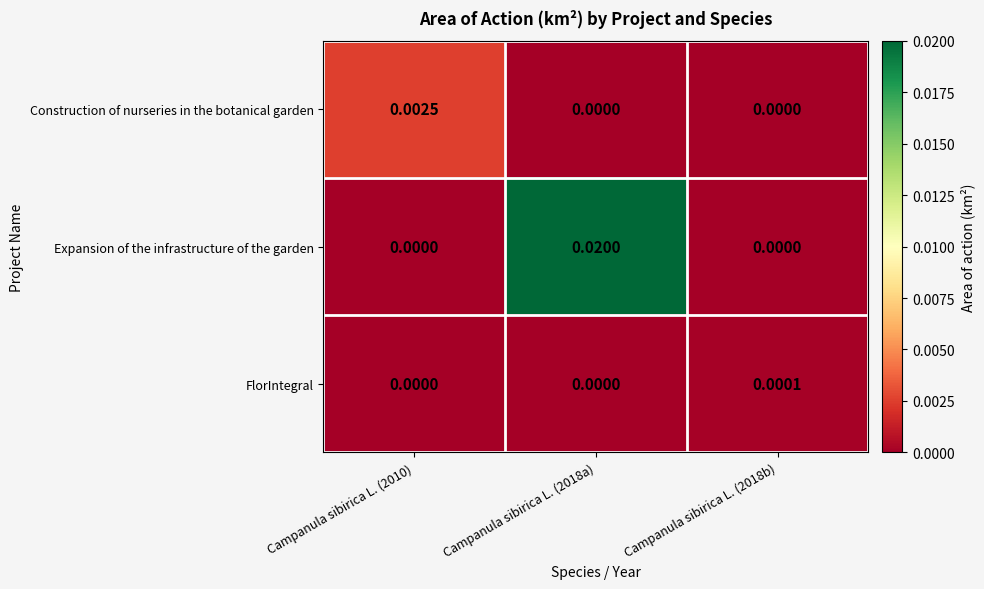

Which series has the widest spread of values?

Expansion of the infrastructure of the garden